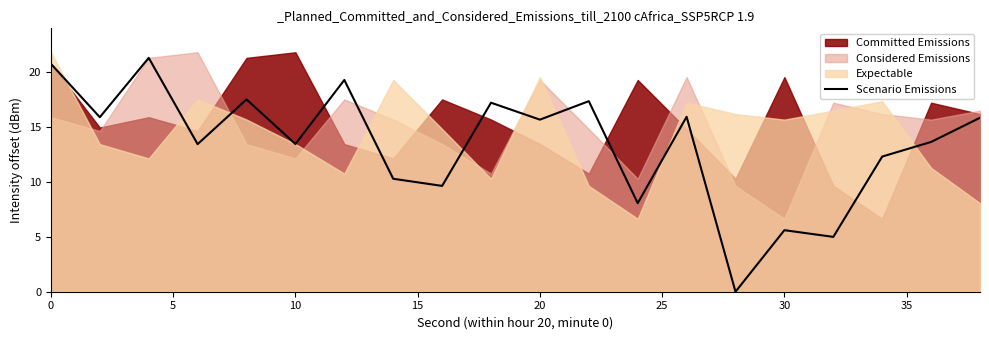

What is the difference between the maximum and minimum values?

21.3